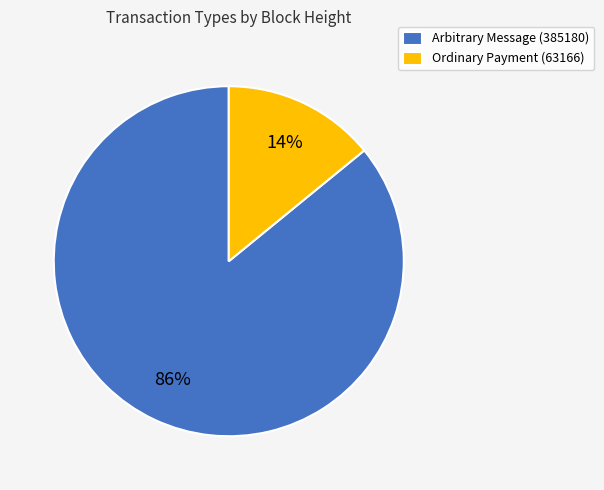

How many segments does this pie chart have?

2